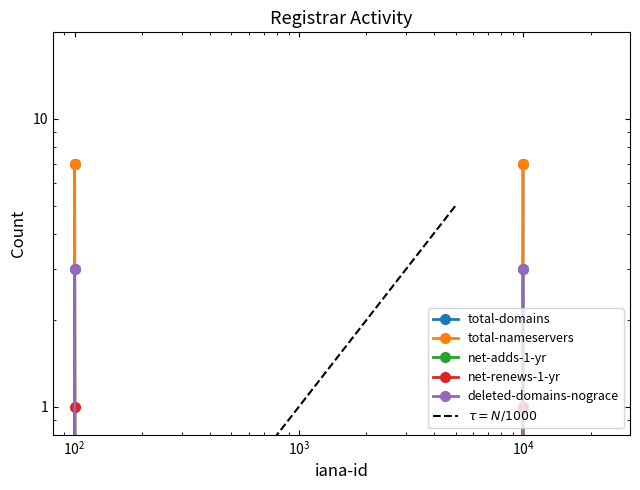

Reading left to right, transcribe all the data shown in this chart.

total-domains: 7	0	7
total-nameservers: 7	0	7
net-adds-1-yr: 3	0	3
net-renews-1-yr: 1	0	1
deleted-domains-nograce: 3	0	3